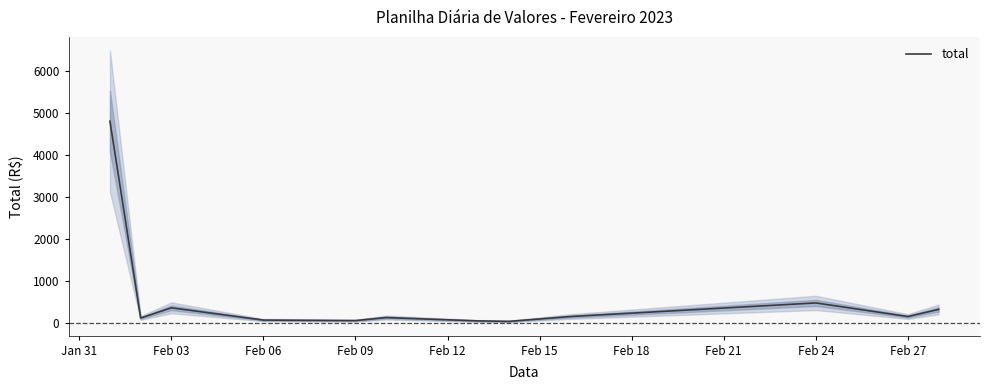

At which label does the data first exceed 161?

Jan 31